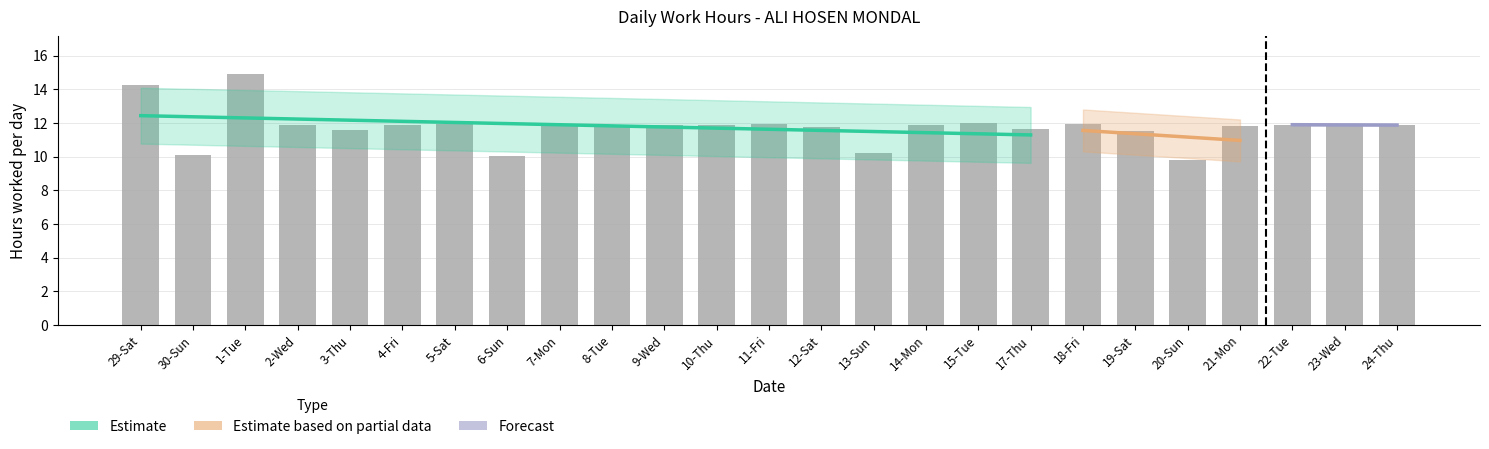

Are the bars grouped side by side (vs. stacked)?

No